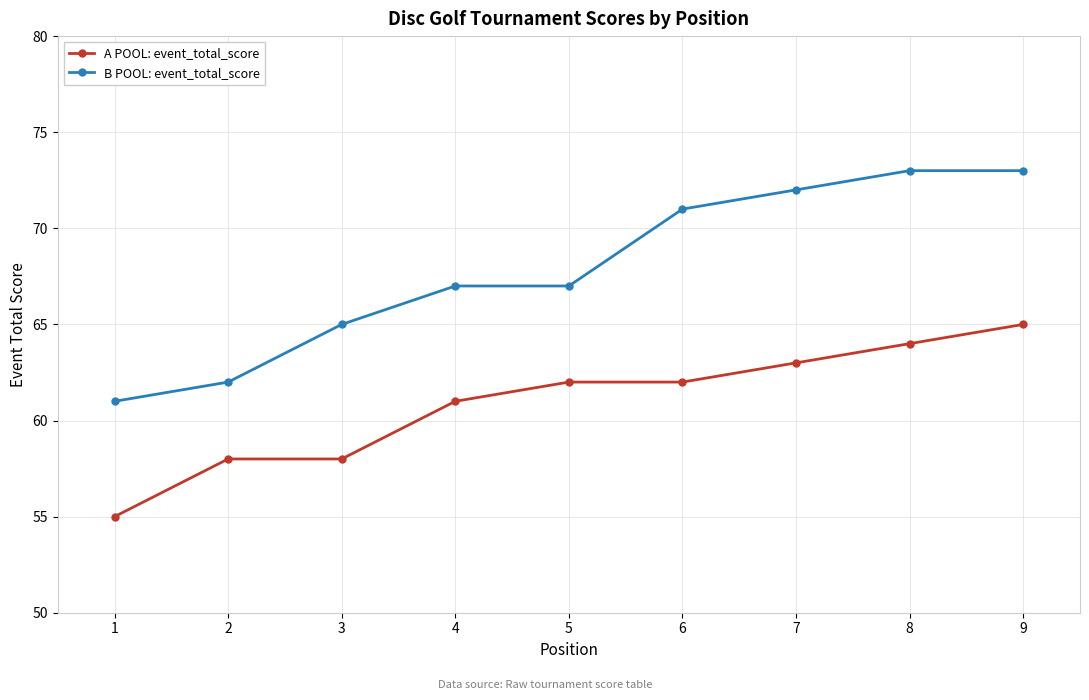

Which label corresponds to the smallest value in the chart?

1